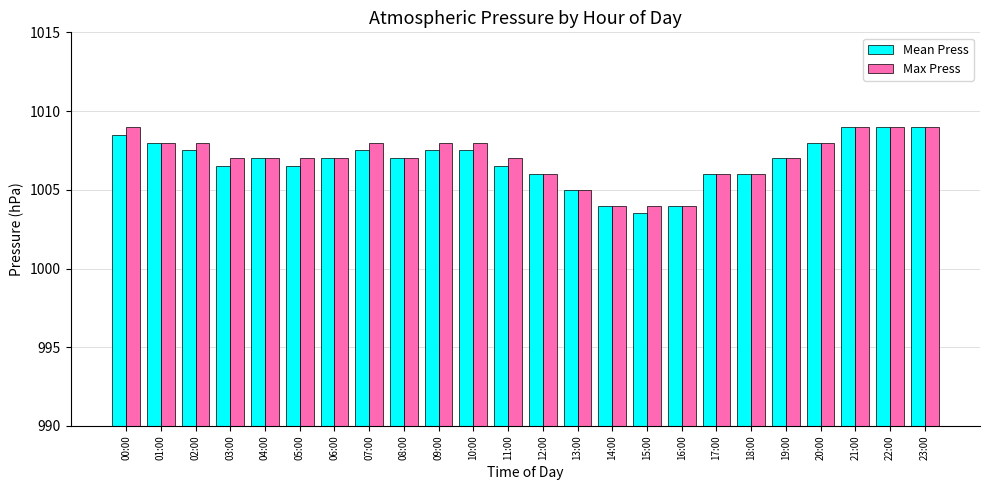

Reading right to left, list all the values displayed in this chart.

Mean Press: 1009.0	1009.0	1009.0	1008.0	1007.0	1006.0	1006.0	1004.0	1003.5	1004.0	1005.0	1006.0	1006.5	1007.5	1007.5	1007.0	1007.5	1007.0	1006.5	1007.0	1006.5	1007.5	1008.0	1008.5
Max Press: 1009.0	1009.0	1009.0	1008.0	1007.0	1006.0	1006.0	1004.0	1004.0	1004.0	1005.0	1006.0	1007.0	1008.0	1008.0	1007.0	1008.0	1007.0	1007.0	1007.0	1007.0	1008.0	1008.0	1009.0